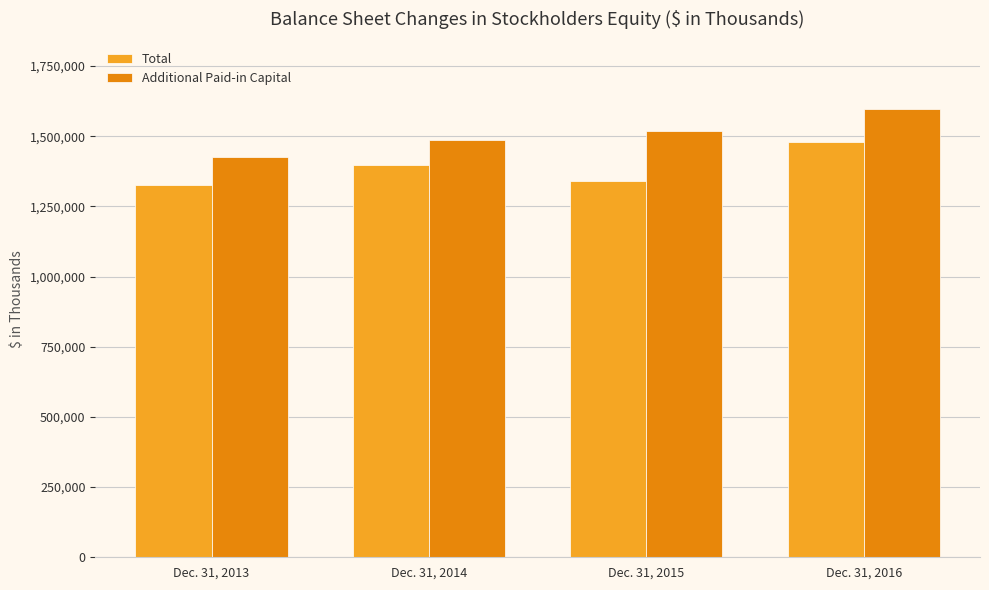

What is the difference between the highest and lowest values at Dec. 31, 2013?

100426